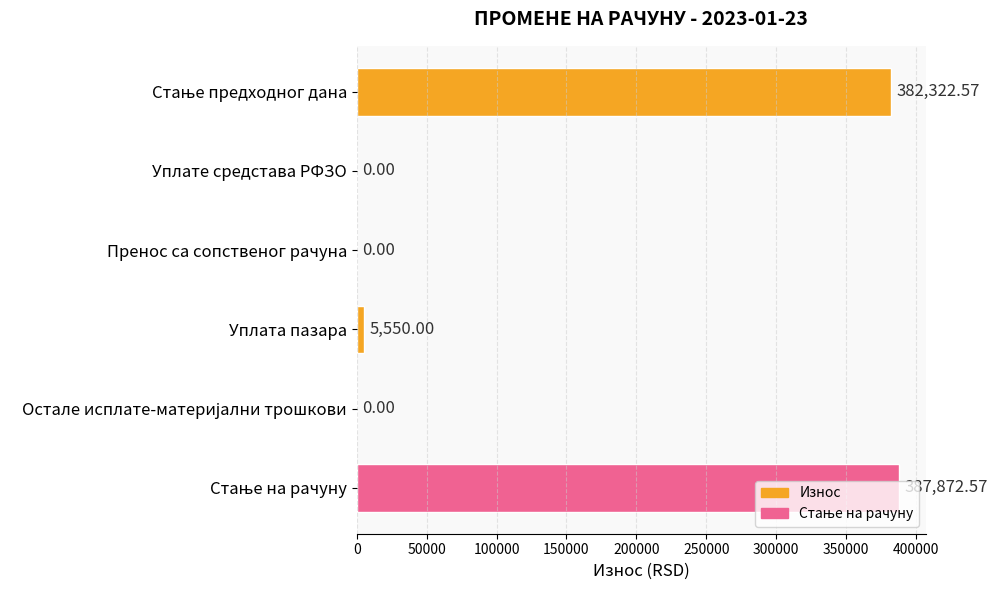

At which label is the value closest to 193936?

Уплата пазара